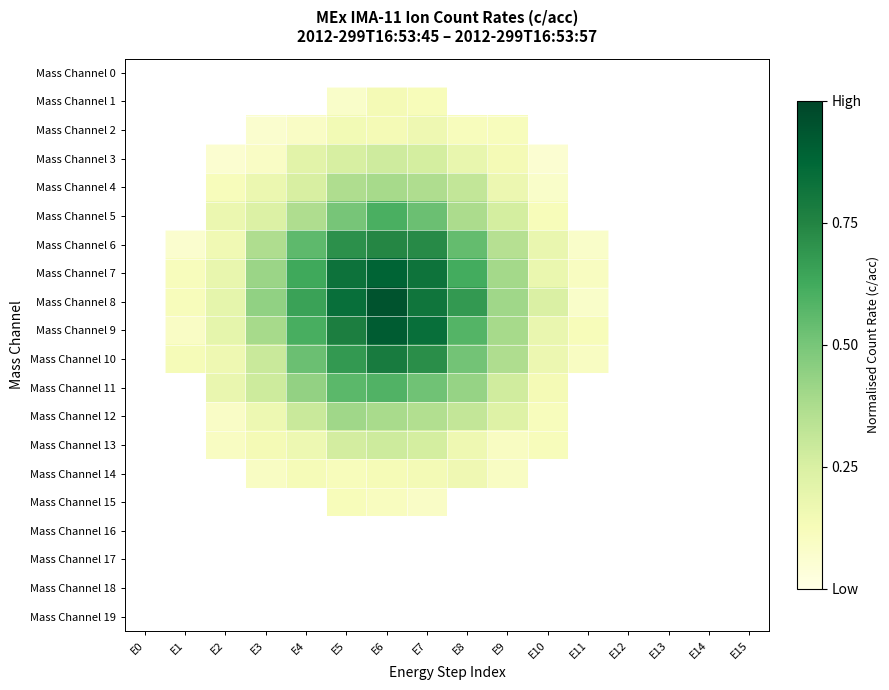

Rank the categories by Mass Channel 17 value from highest to lowest.

E0, E1, E2, E3, E4, E5, E6, E7, E8, E9, E10, E11, E12, E13, E14, E15